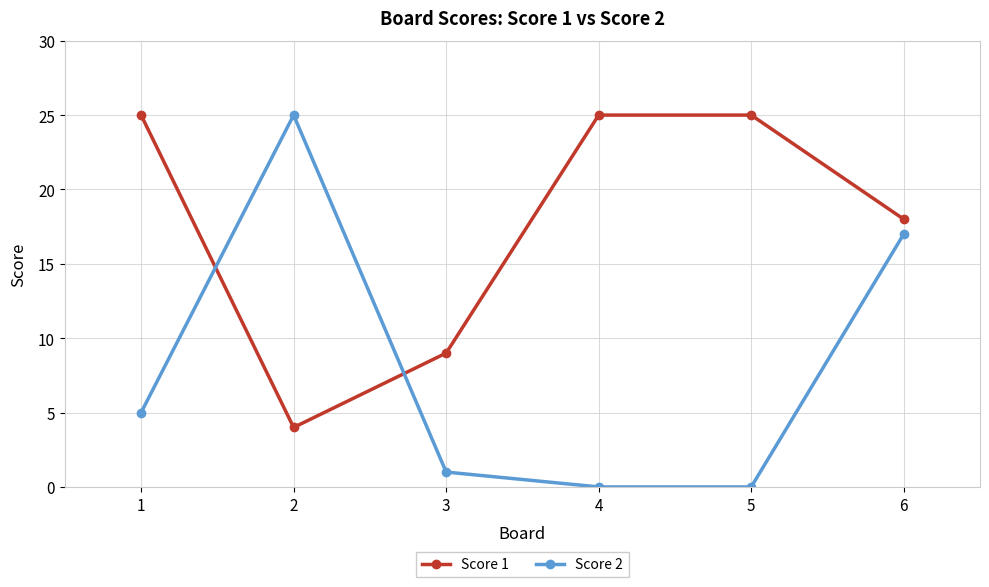

What are all the series names shown in the legend?

Score 1, Score 2